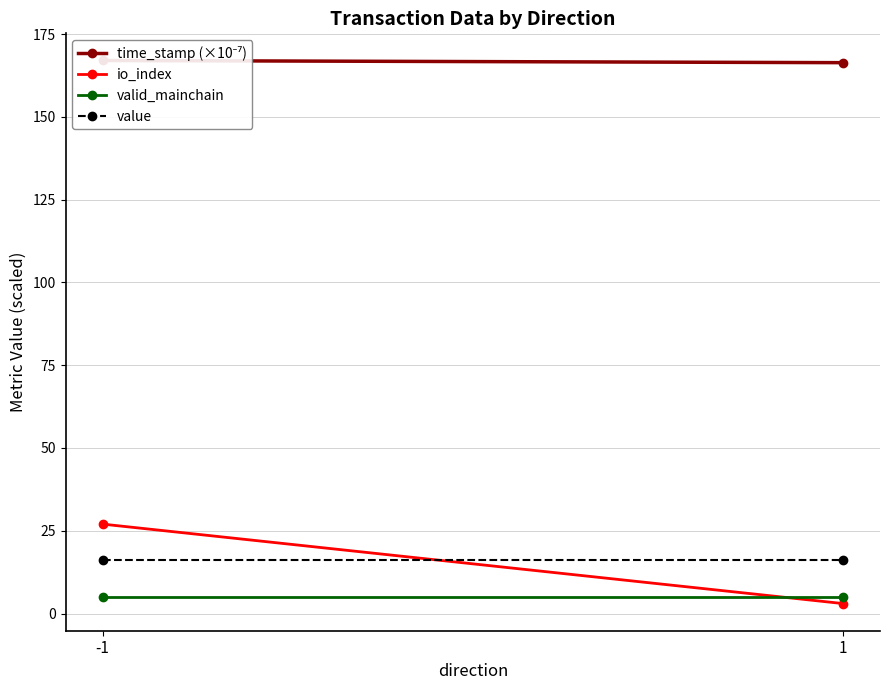

What is the difference between the time_stamp (×10⁻⁷) values at 1 and -1?

0.7